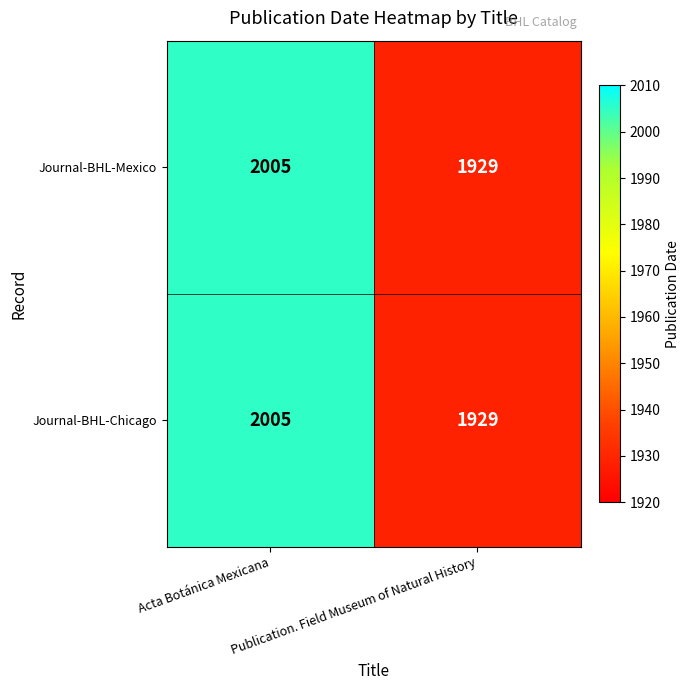

What is the average value of the Journal-BHL-Chicago series?

1967